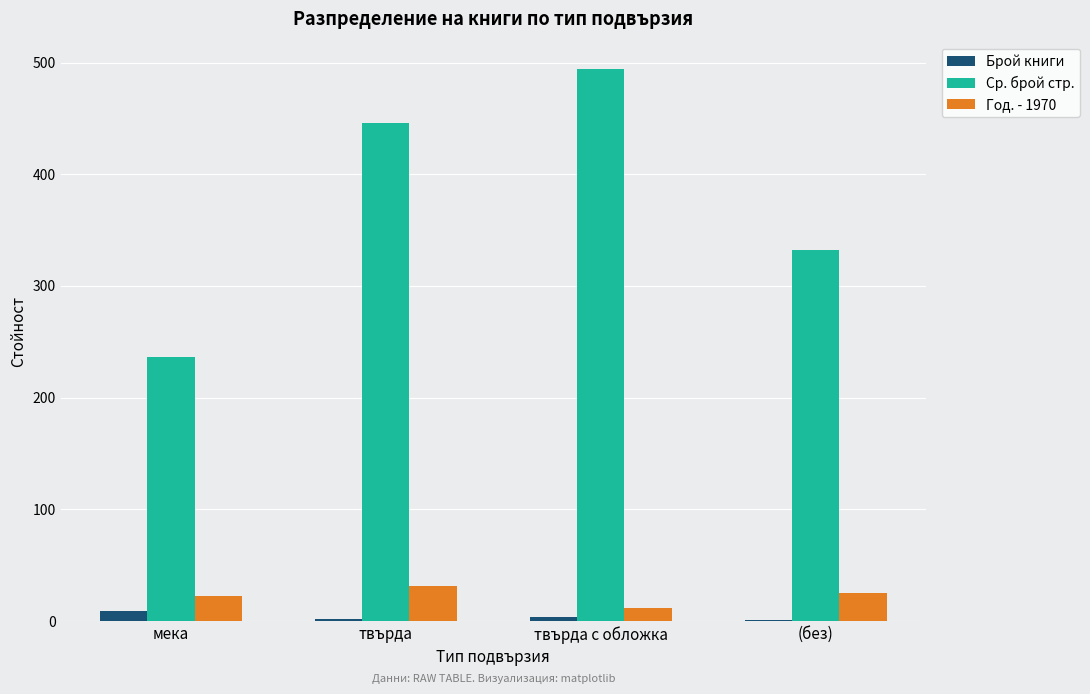

How many groups of bars are there?

4